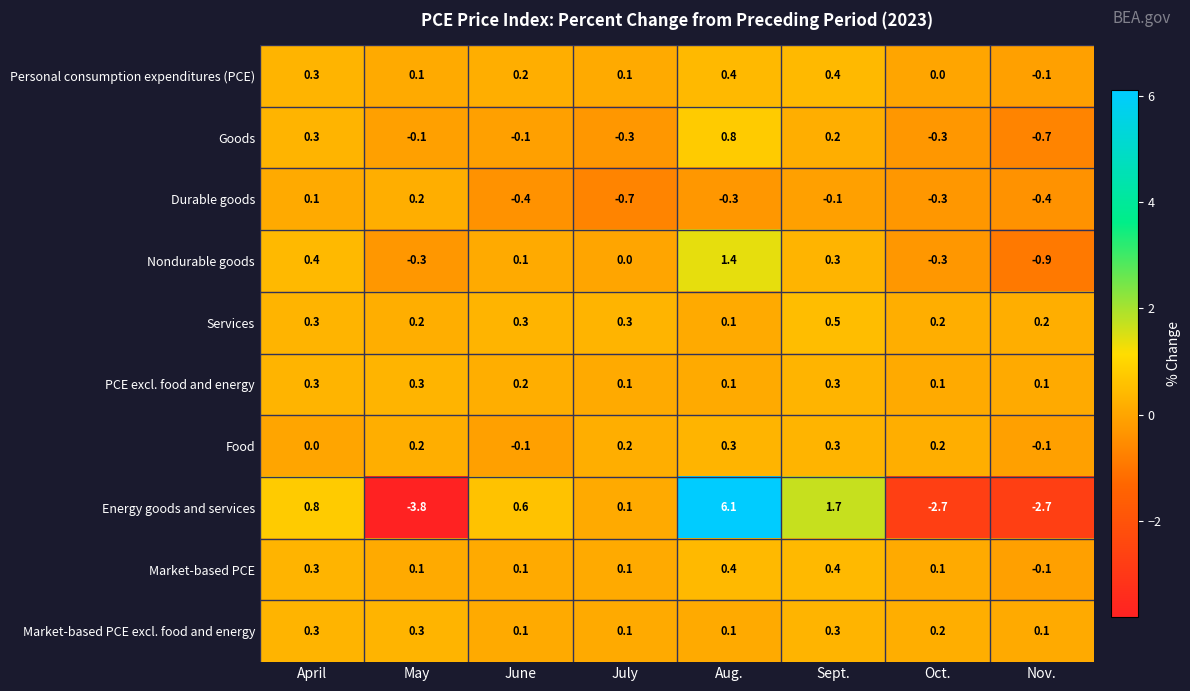

Between June and Oct., which series saw the biggest shift?

Energy goods and services